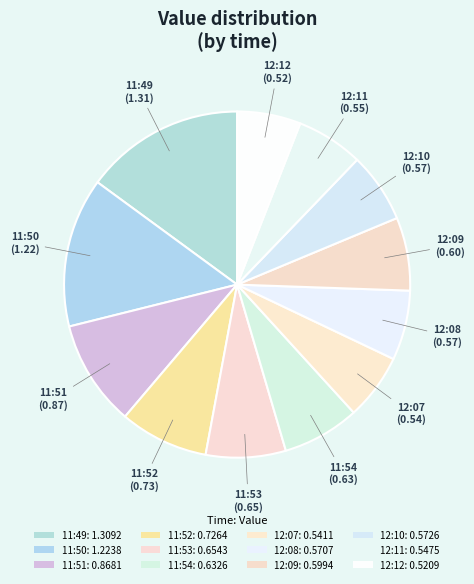

Do 11:52 and 12:10 together represent more than half of the pie?

No